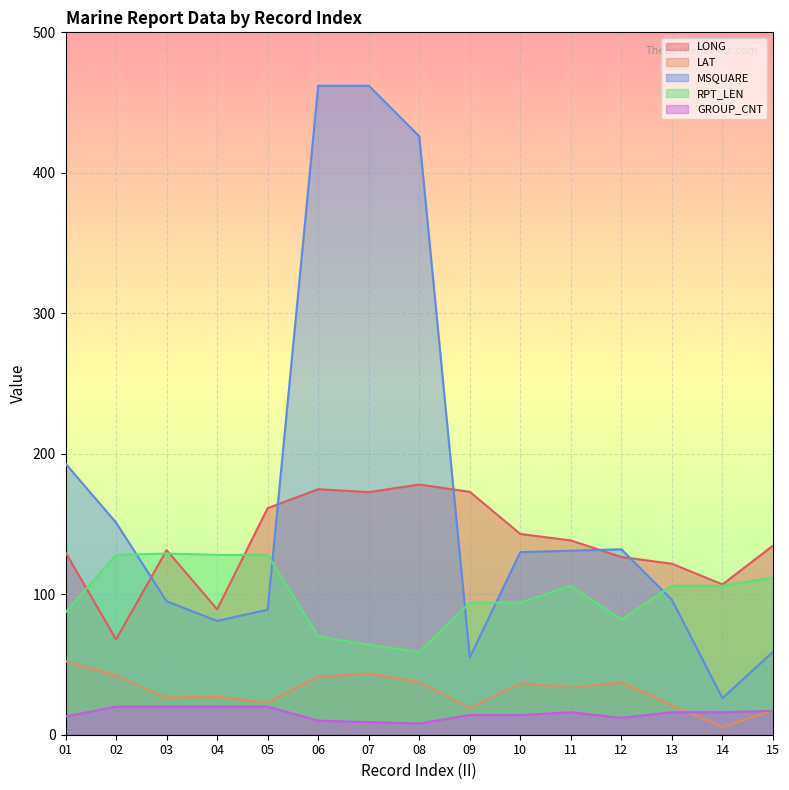

Between 02 and 13, which series saw the biggest shift?

MSQUARE